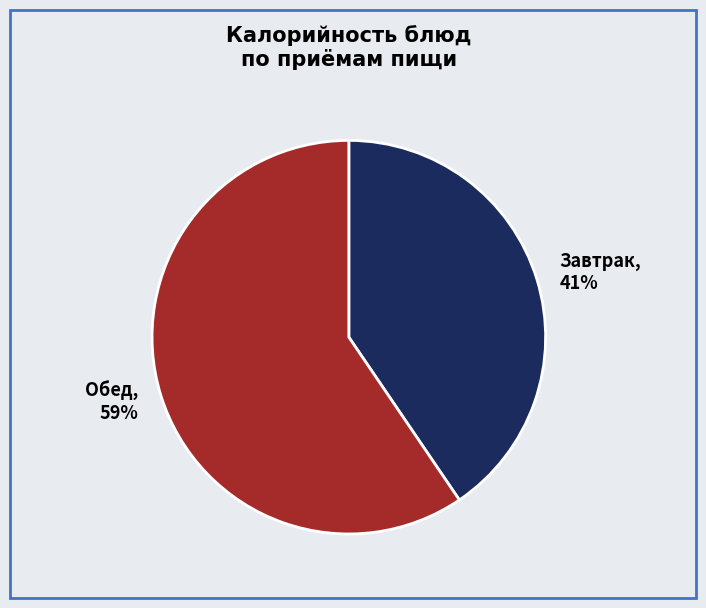

Is it true that Обед is 59% of the pie?

True